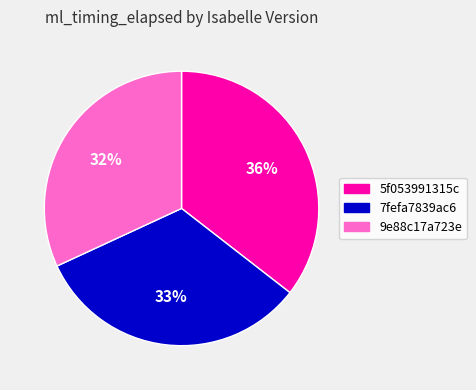

Is there any slice that represents more than half of the pie?

No